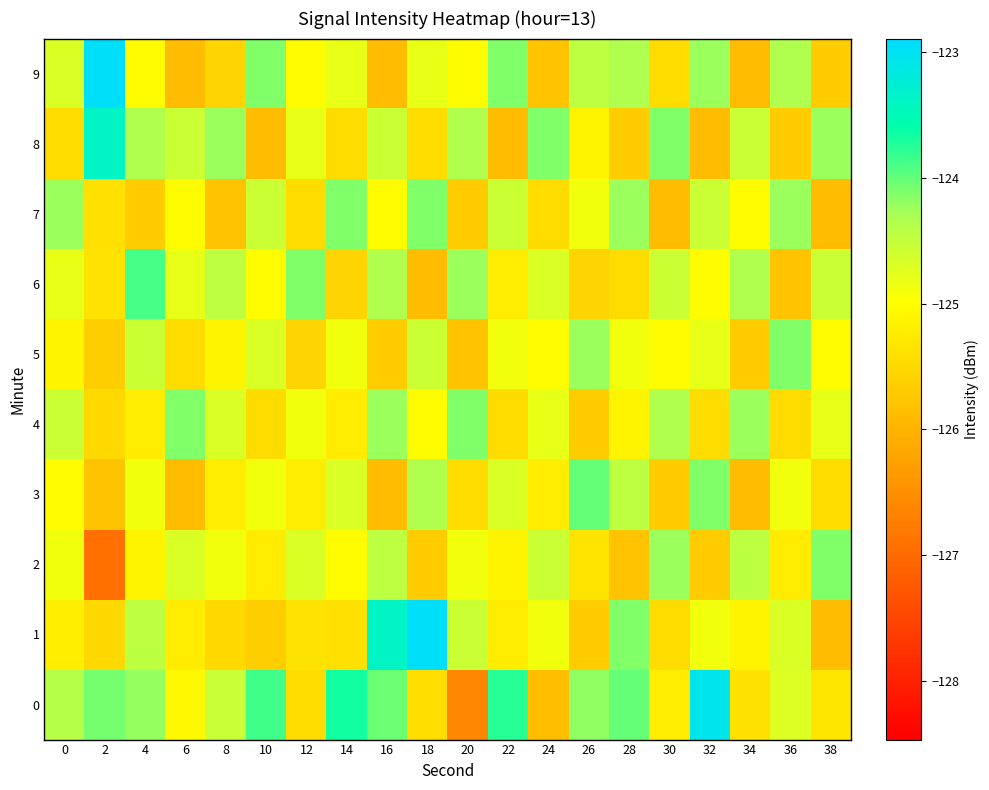

At which category is the sum across all series the highest?

4